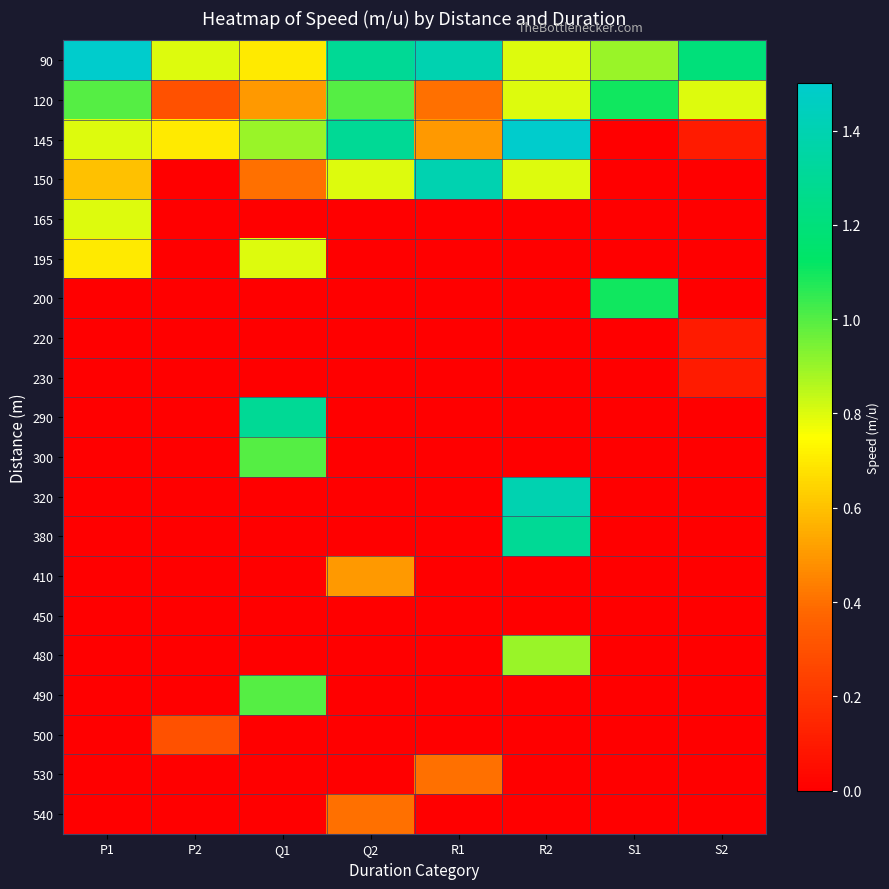

What is the difference between the highest and lowest values at Q2?

1.3